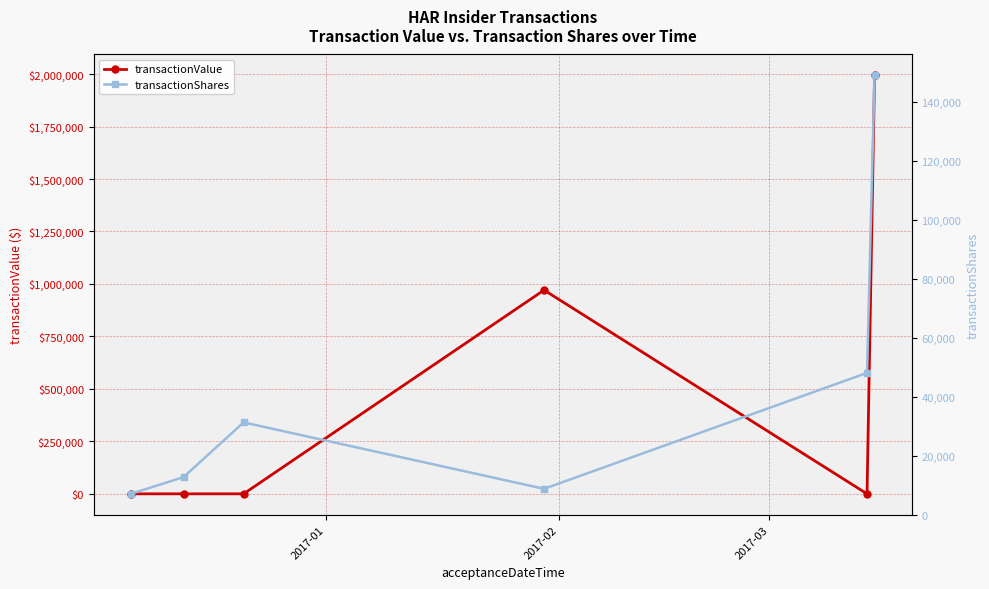

What is the highest value of the transactionValue series?

1993632